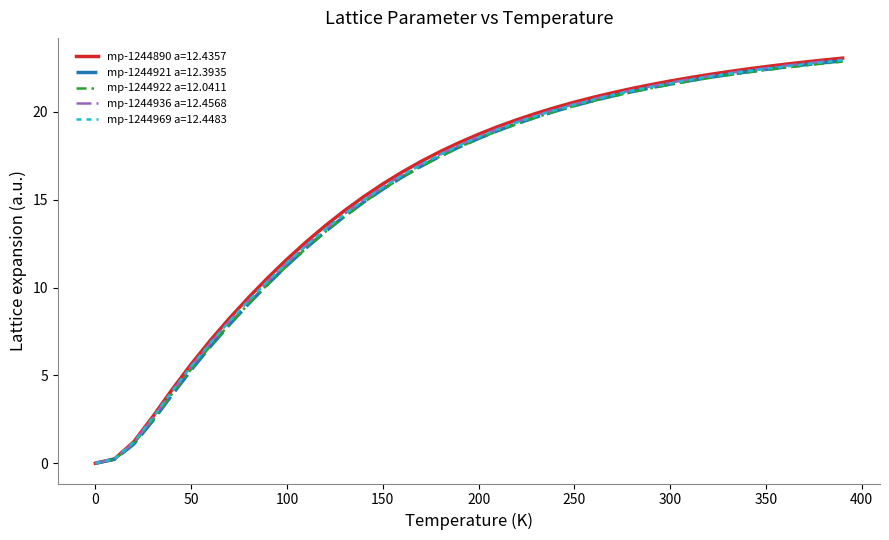

What is the greatest value displayed?

23.1